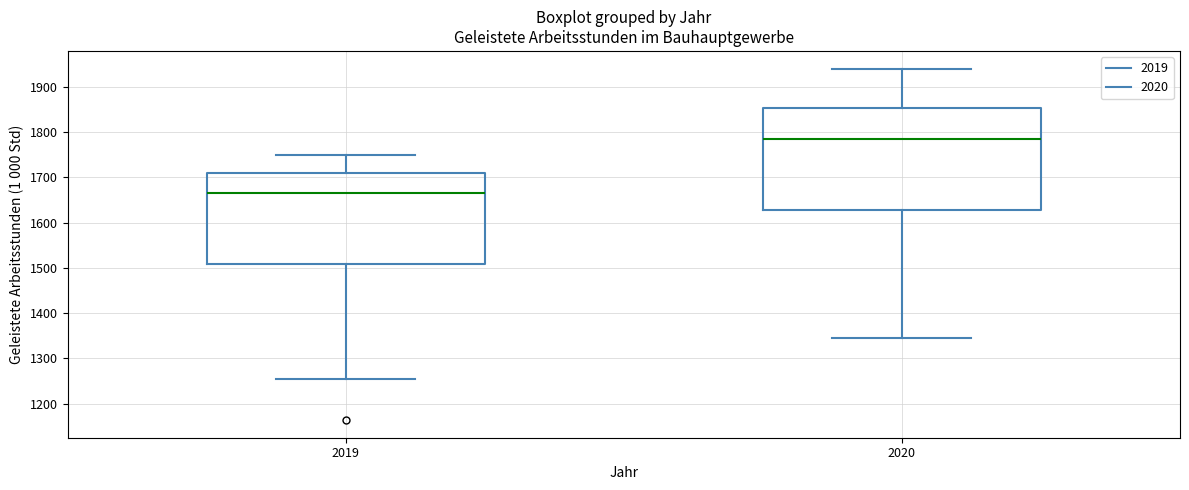

Comparing the boxes themselves (not the whiskers), which one is the tallest?

2020